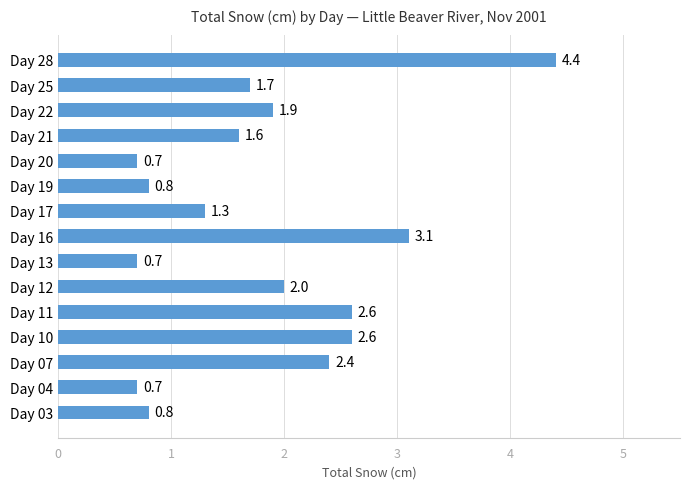

The value at Day 17 is 1.9. True or false?

False